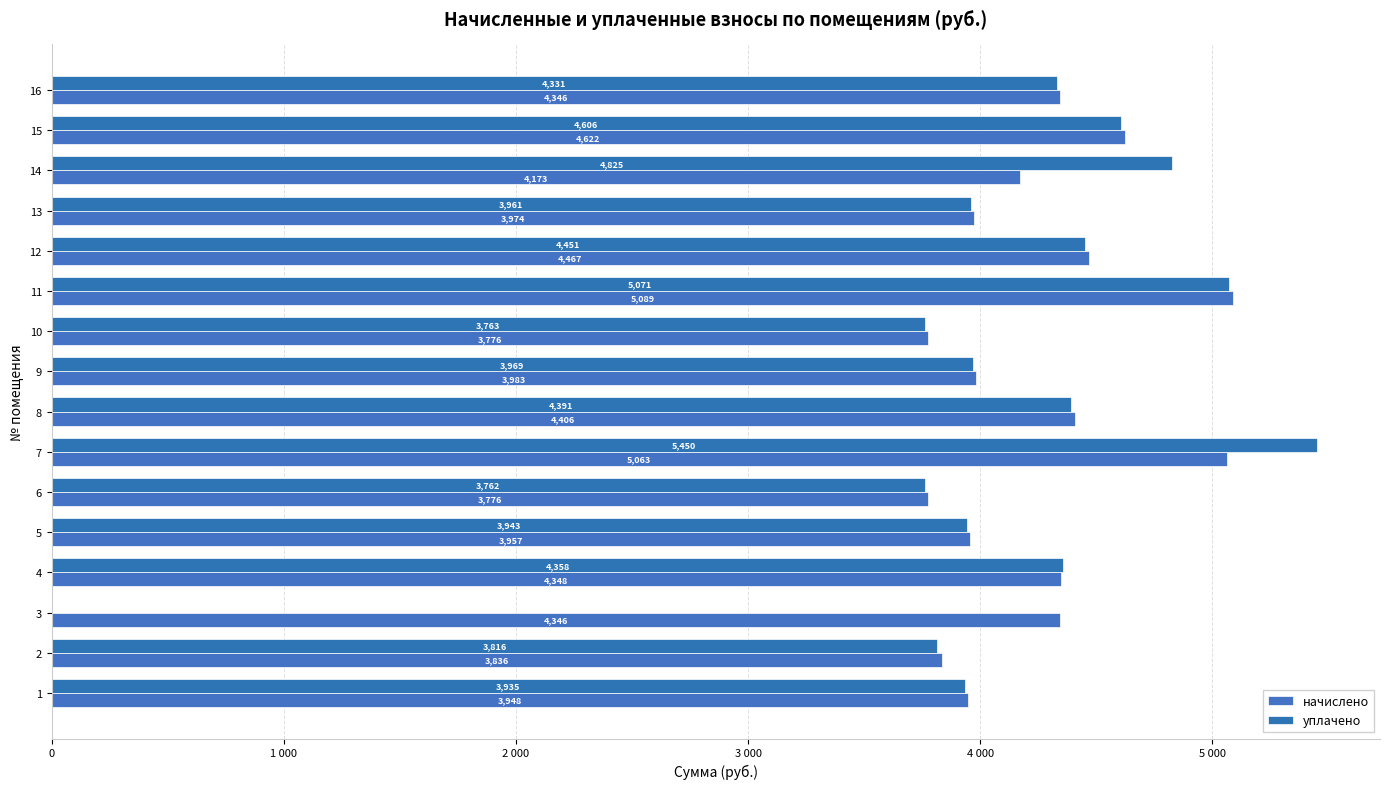

Rank the series at 10 from lowest to highest value.

уплачено, начислено